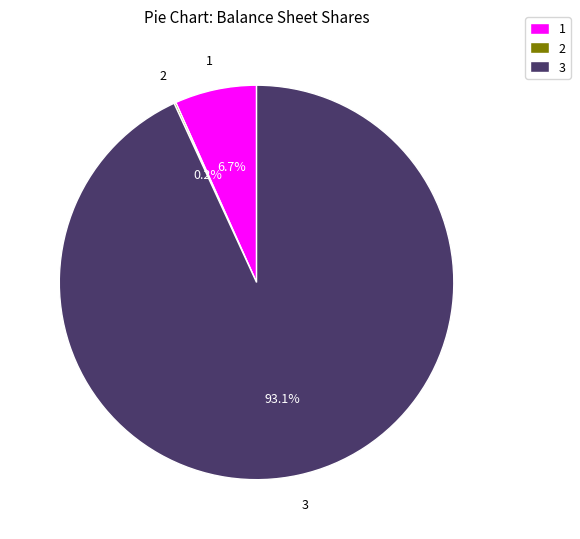

What percentage is NOT represented by 1?

93.3%